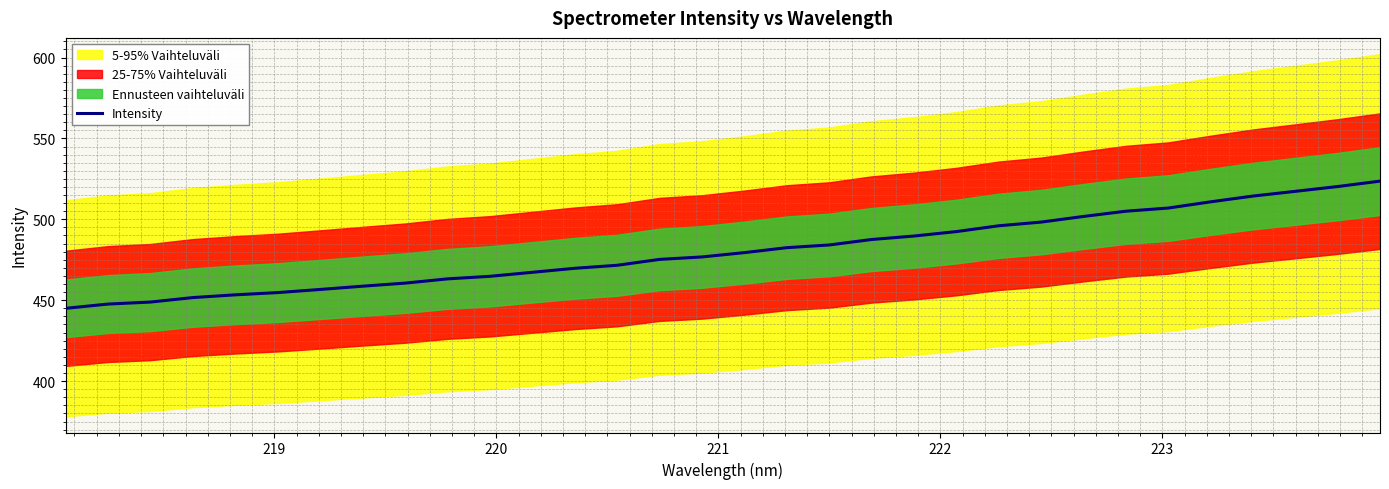

What is the maximum value for Intensity?

523.6